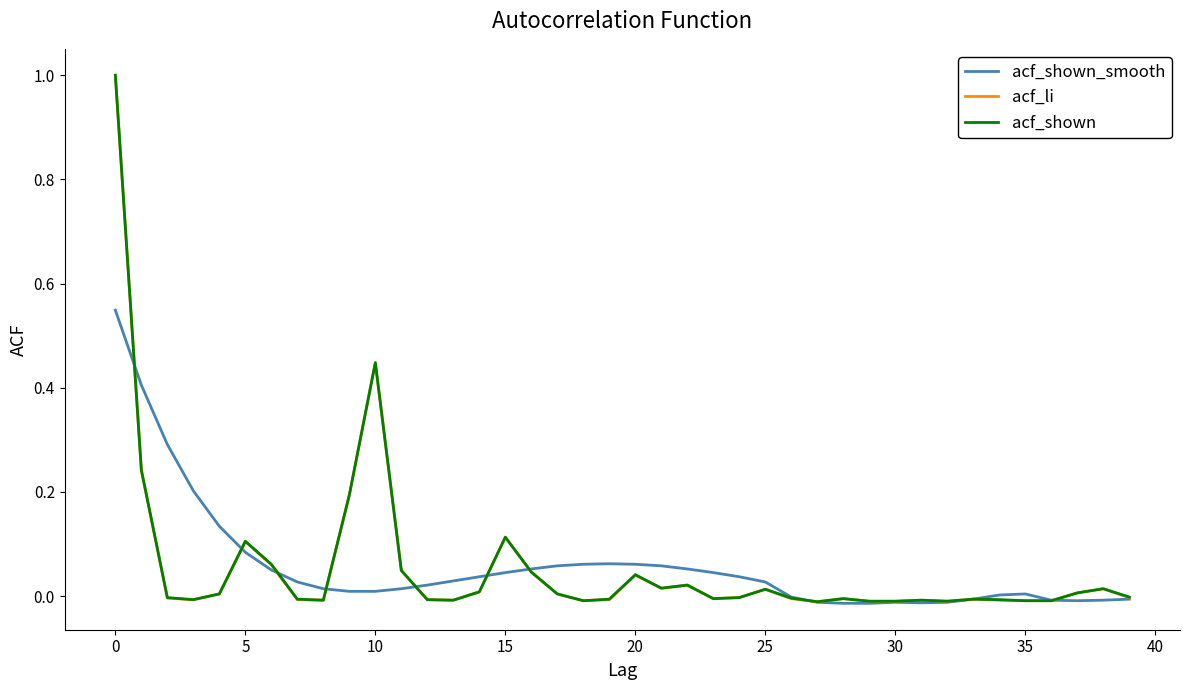

What is the maximum value for acf_shown?

1.0